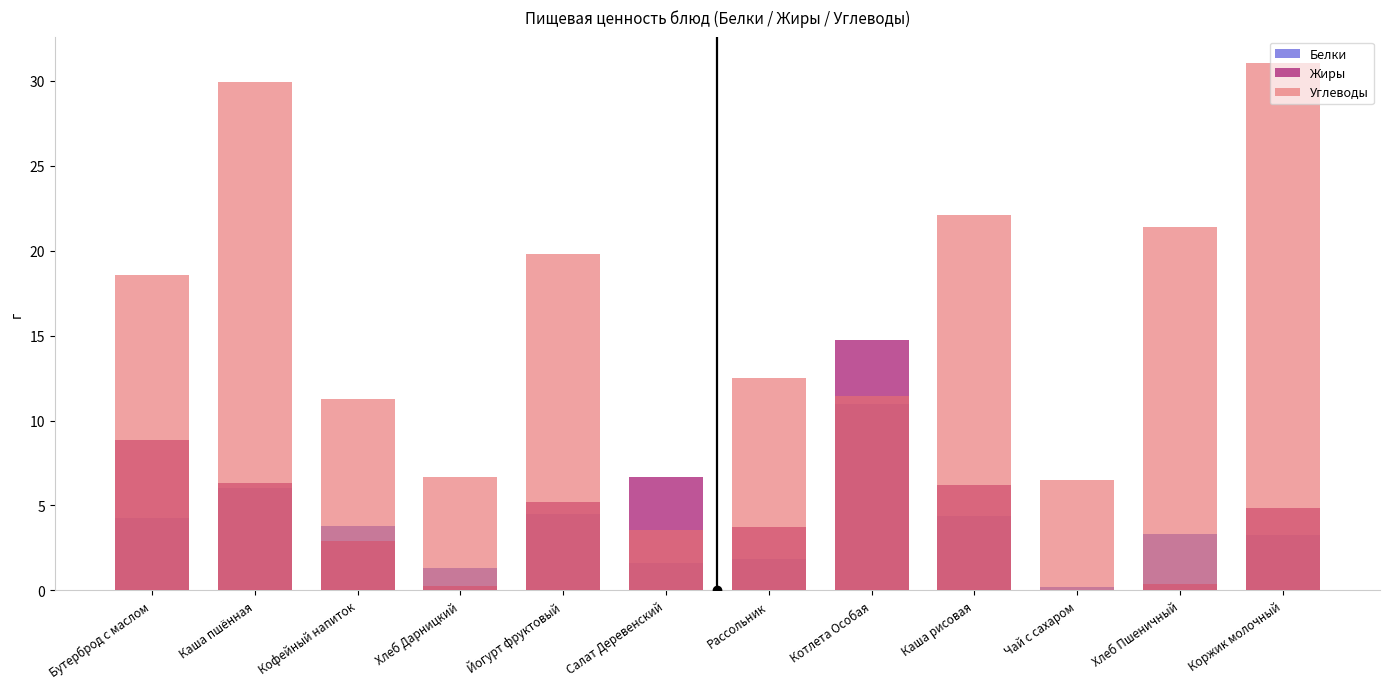

Is the value of Жиры at Каша пшённая greater than the value of Белки at Чай с сахаром?

Yes